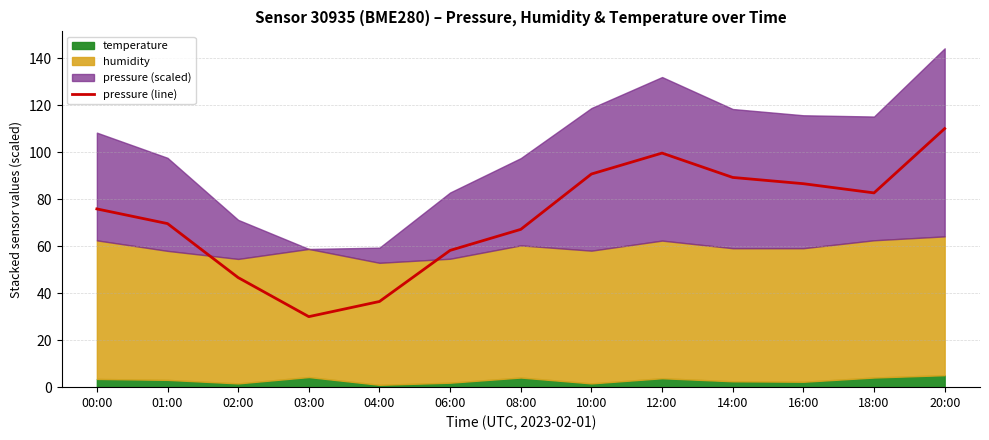

Approximately how many times larger is the value at 01:00 compared to 08:00?

1.0